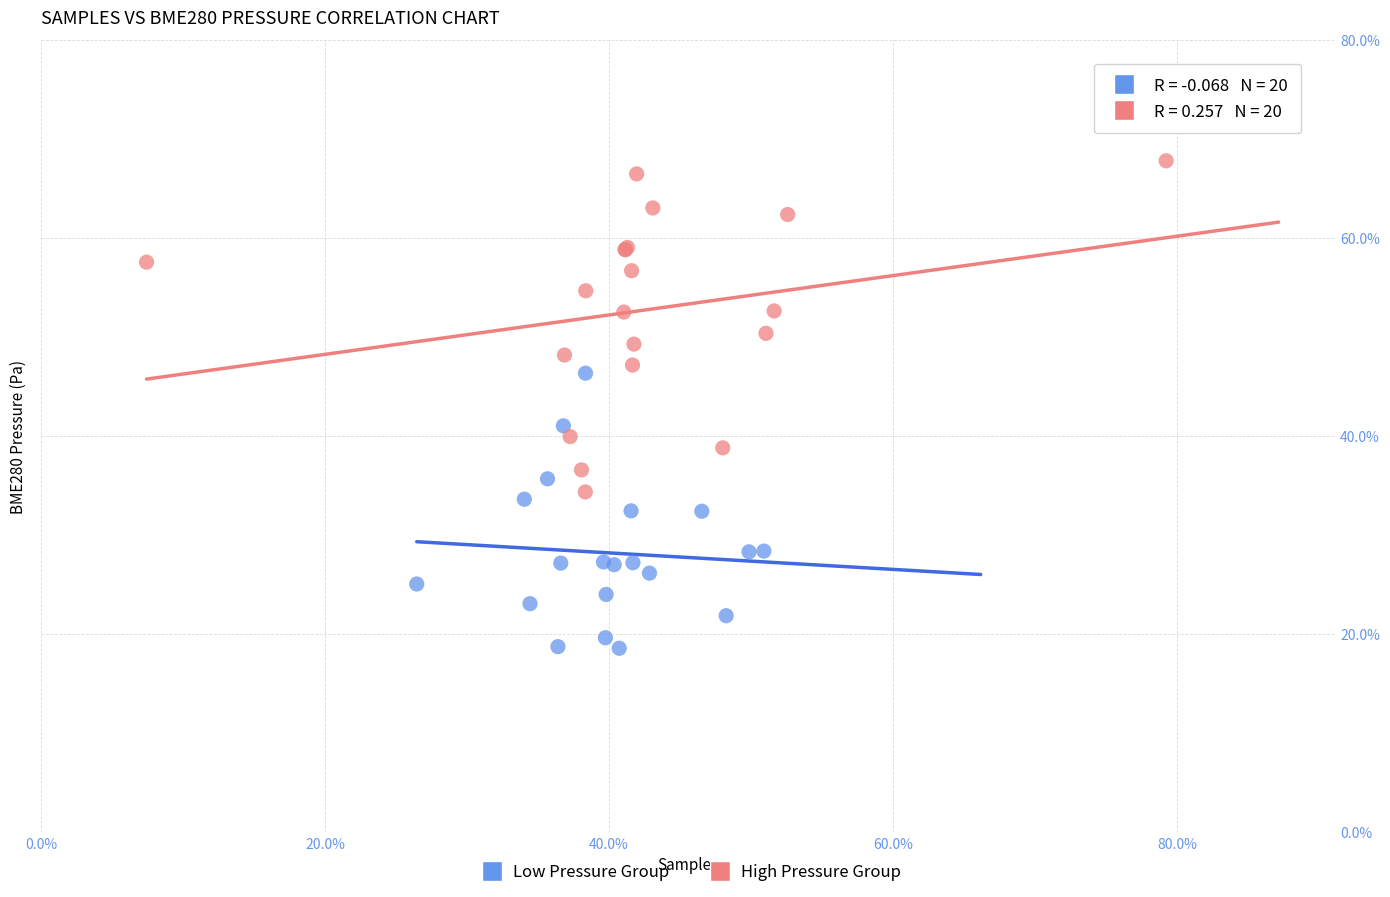

What are all the series names shown in the legend?

Low Pressure Group, High Pressure Group